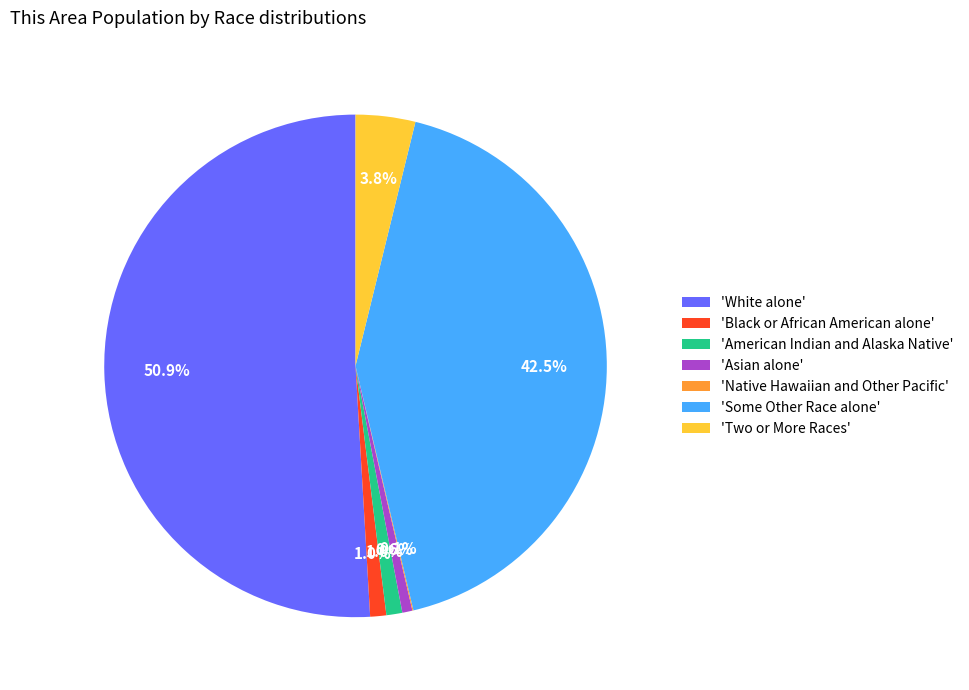

What is the largest slice in the pie chart?

'White alone'